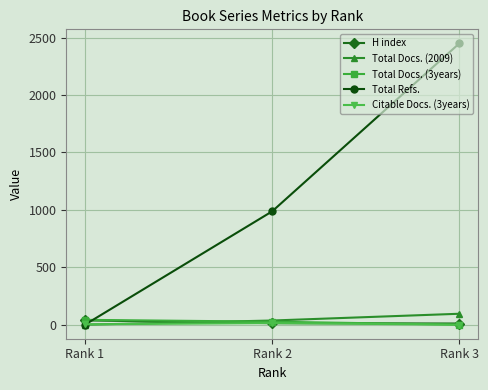

Is the value of Total Refs. at Rank 2 greater than the value of Total Docs. (3years) at Rank 1?

Yes